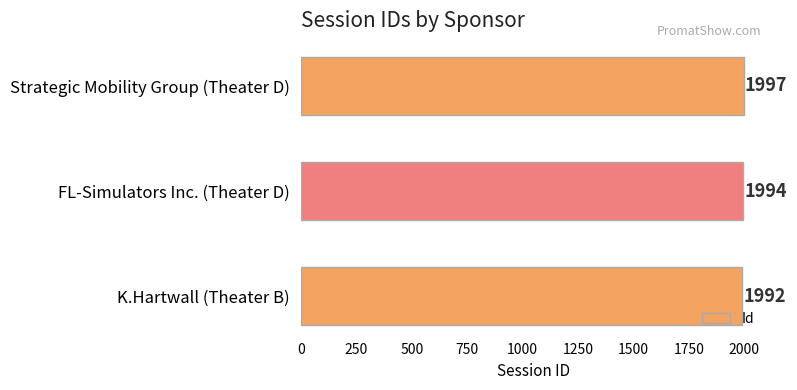

What is the maximum value shown in the chart?

1997